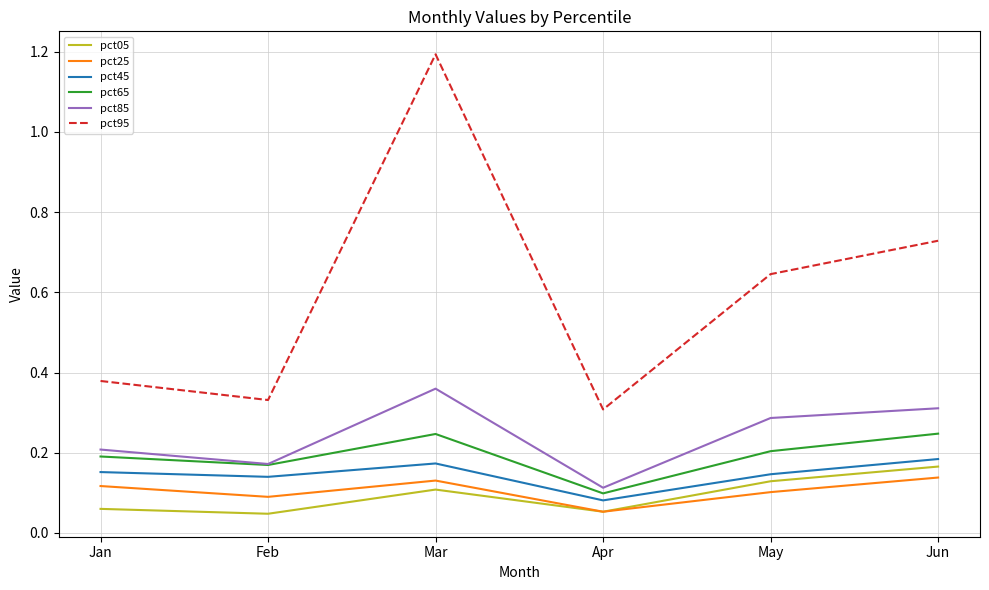

Which series changed the most between Feb and Mar?

pct95